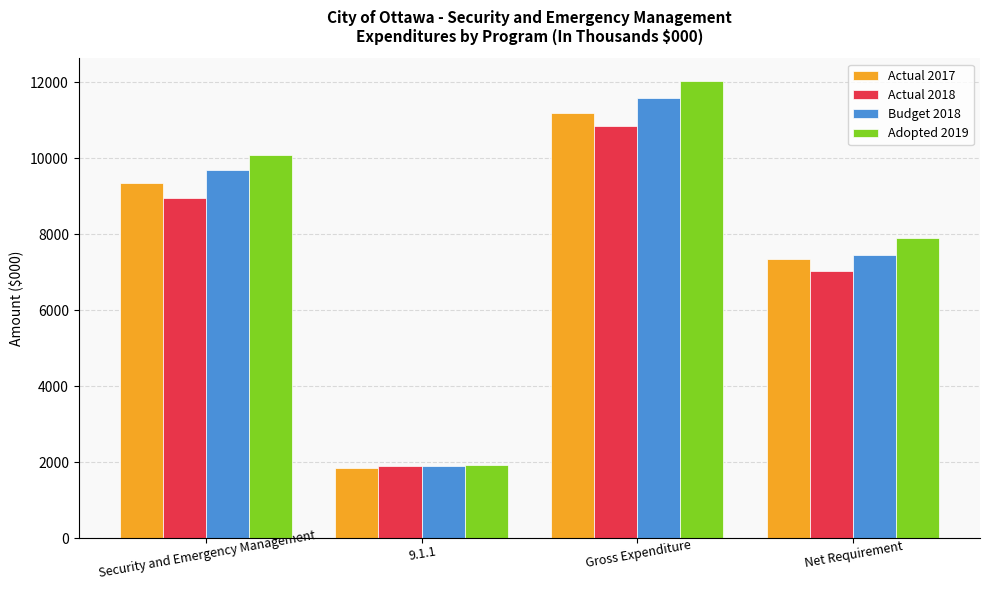

True or false: Actual 2018 has a value of 11032 at Net Requirement.

False